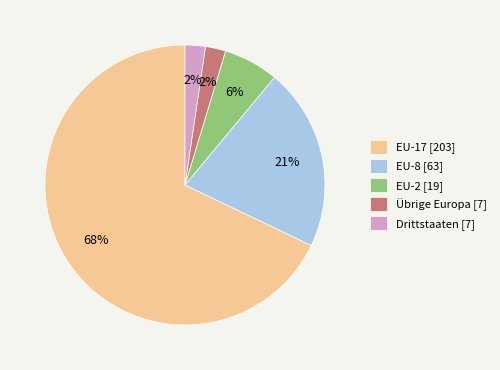

True or false: Drittstaaten accounts for 15% of the total.

False